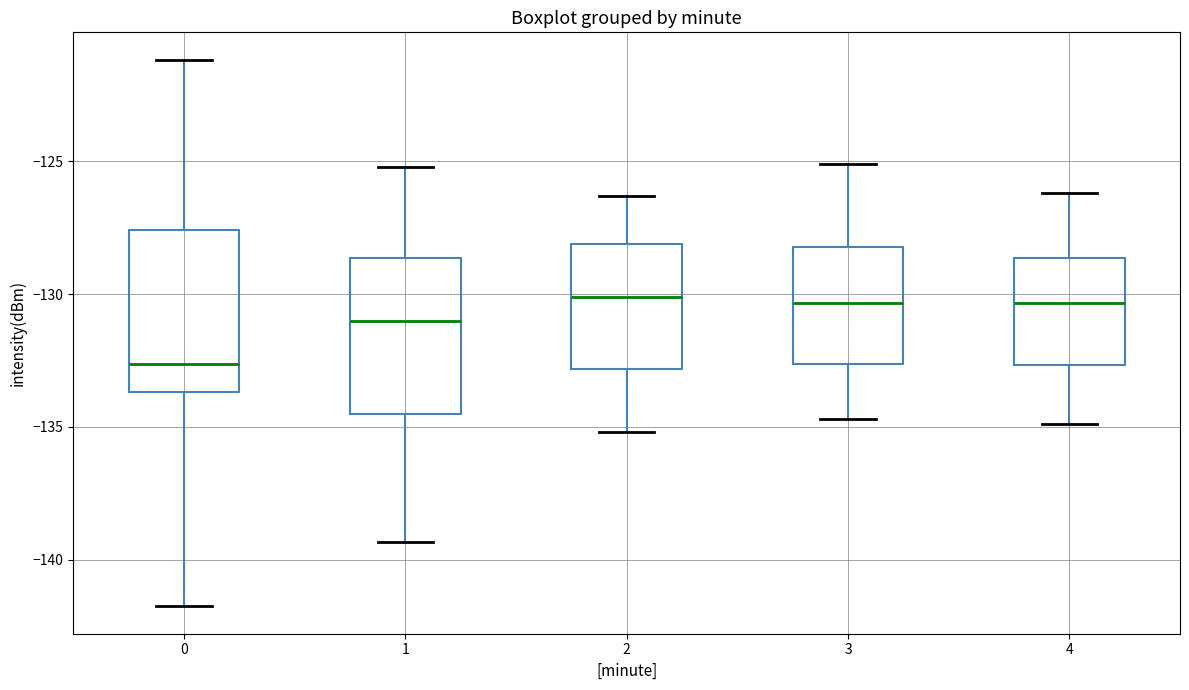

Reading left to right, read every box against the y-axis: the position of its median line, the range the box covers, and the ends of its whiskers. The values are not printed on the chart, so give them approximately, as read against the axis.

0: median -132.5, box -133.5 to -127.5, whiskers -142.0 to -121.0
1: median -131.0, box -134.5 to -128.5, whiskers -139.5 to -125.0
2: median -130.0, box -133.0 to -128.0, whiskers -135.0 to -126.5
3: median -130.5, box -132.5 to -128.0, whiskers -134.5 to -125.0
4: median -130.5, box -132.5 to -128.5, whiskers -135.0 to -126.0